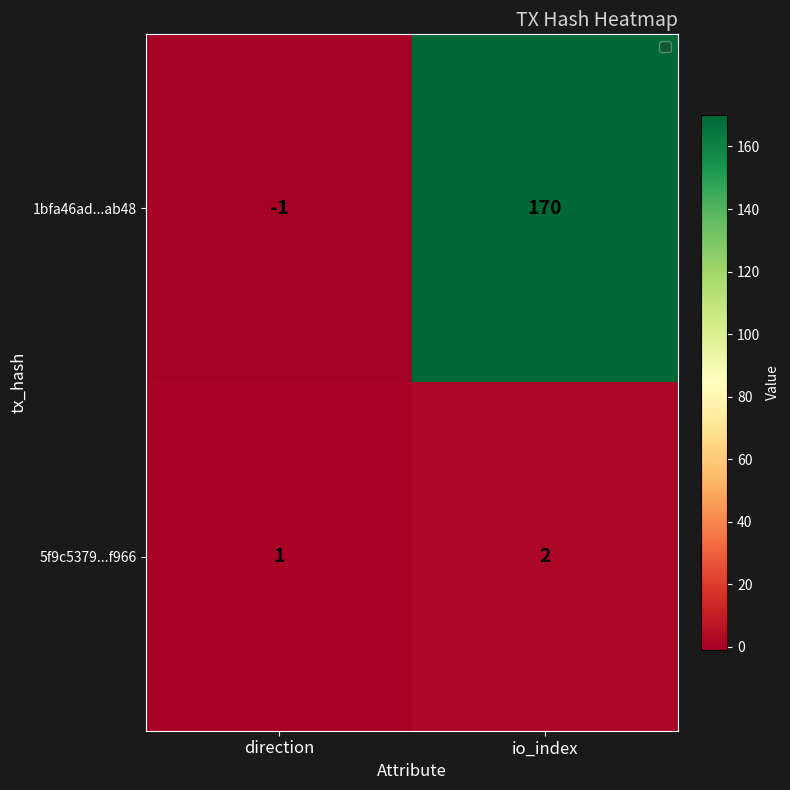

Which label corresponds to the largest value in the chart?

io_index